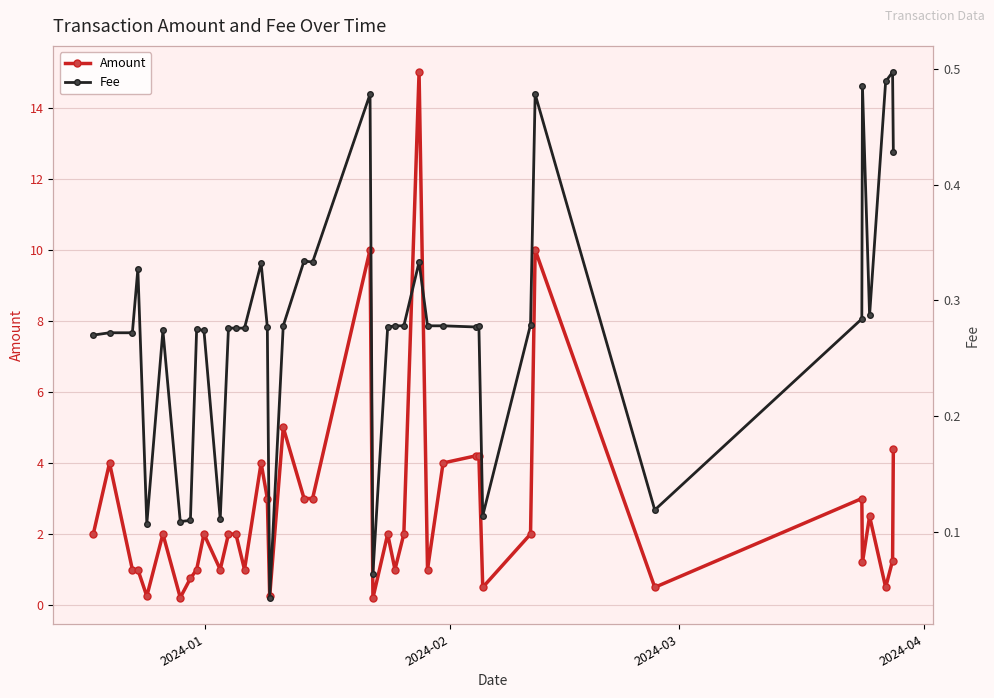

What is the value of the Amount point at the 28th from the left?

4.0